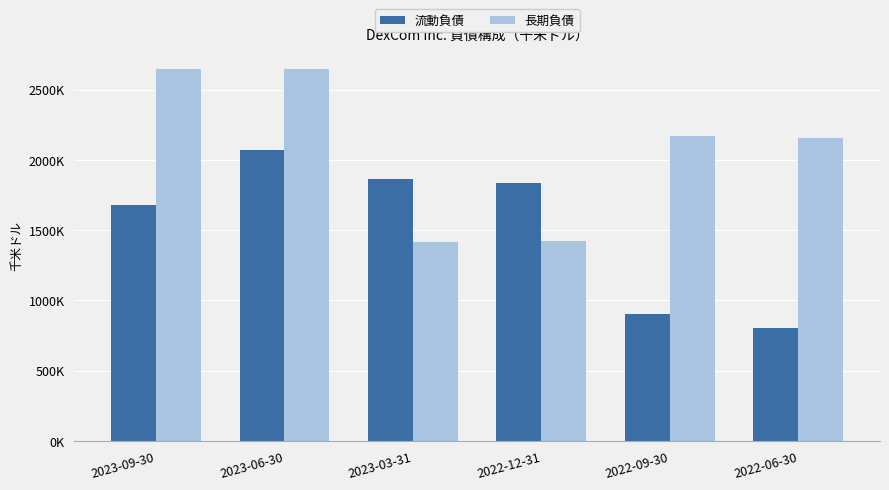

Reading left to right, transcribe all the data shown in this chart.

流動負債: 1678600	2069700	1865000	1839300	900500	807000
長期負債: 2649700	2650600	1417900	1420600	2174200	2154500